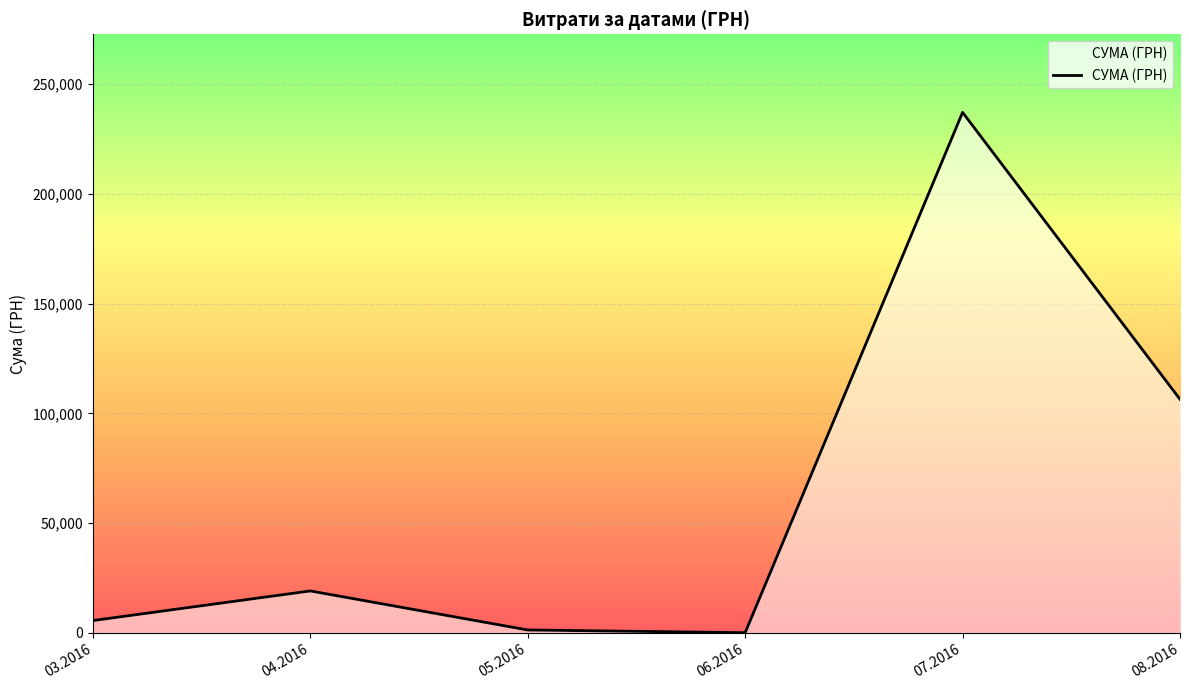

Which category has the highest value across all series?

07.2016